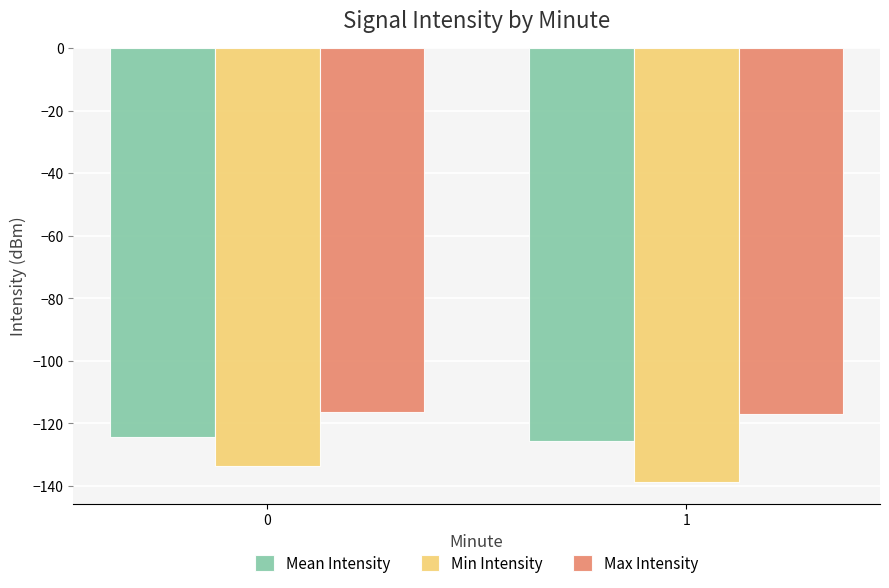

List the series in order of their overall mean, highest first.

Max Intensity, Mean Intensity, Min Intensity